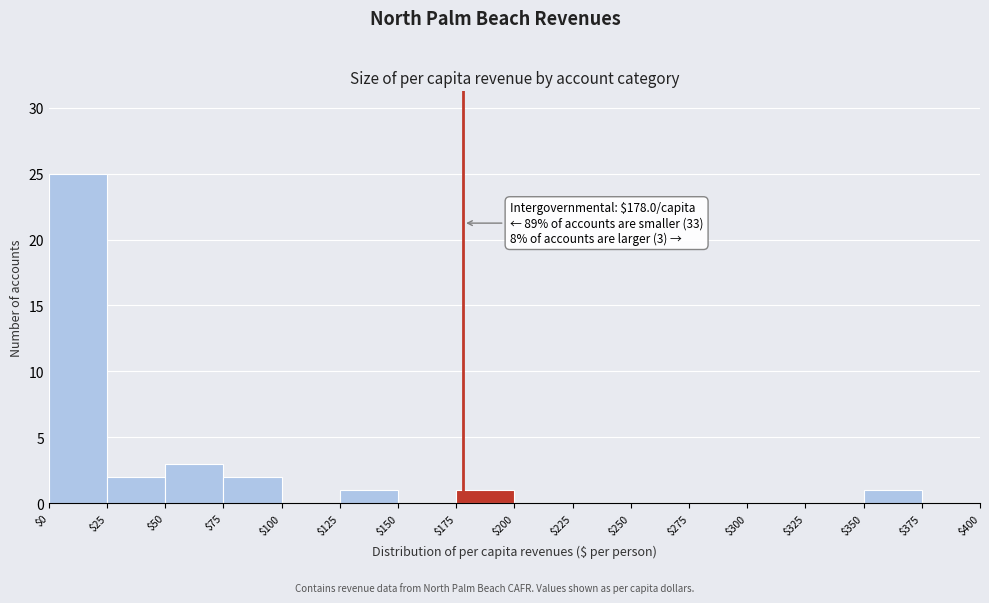

Which range on the x-axis has the tallest bar?

$0 to $25